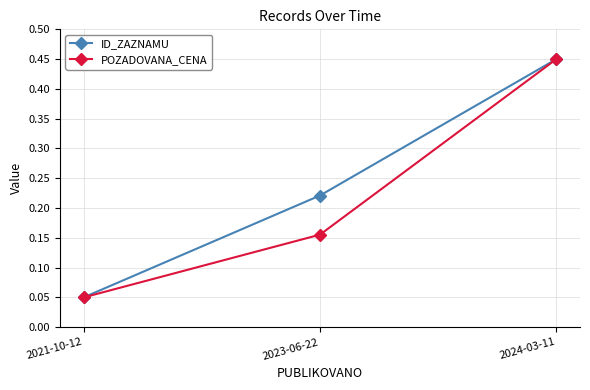

How many lines are shown in the chart?

2